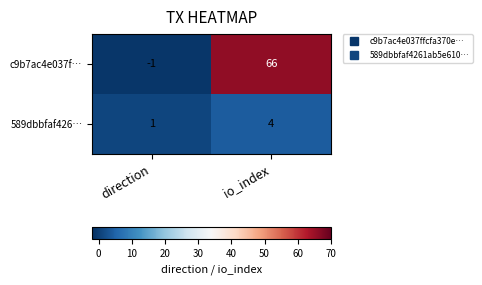

Where is 589dbbfaf426… nearest to the value 2?

direction